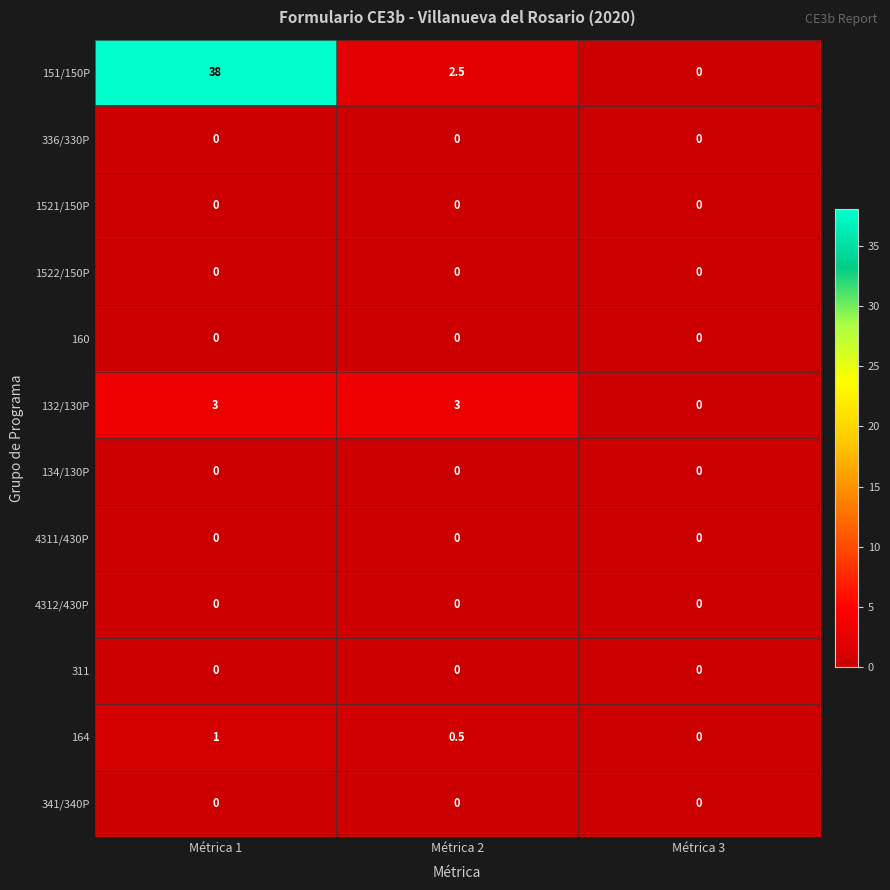

At how many categories does at least one series exceed 22?

1